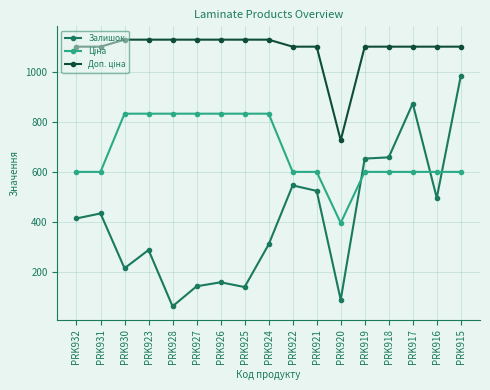

What is the sum of the Залишок values at PRK928 and PRK925?

203.0